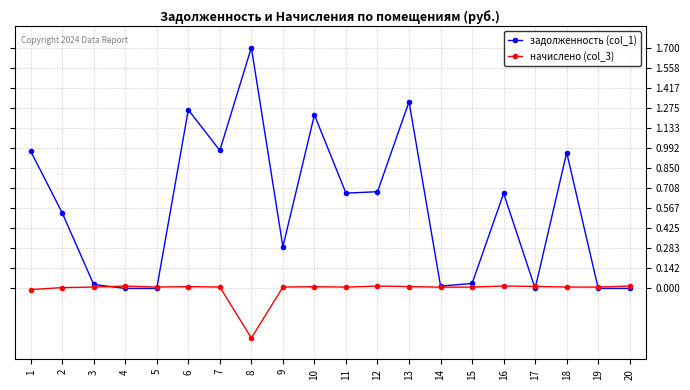

Which category has the lowest value across all series?

8